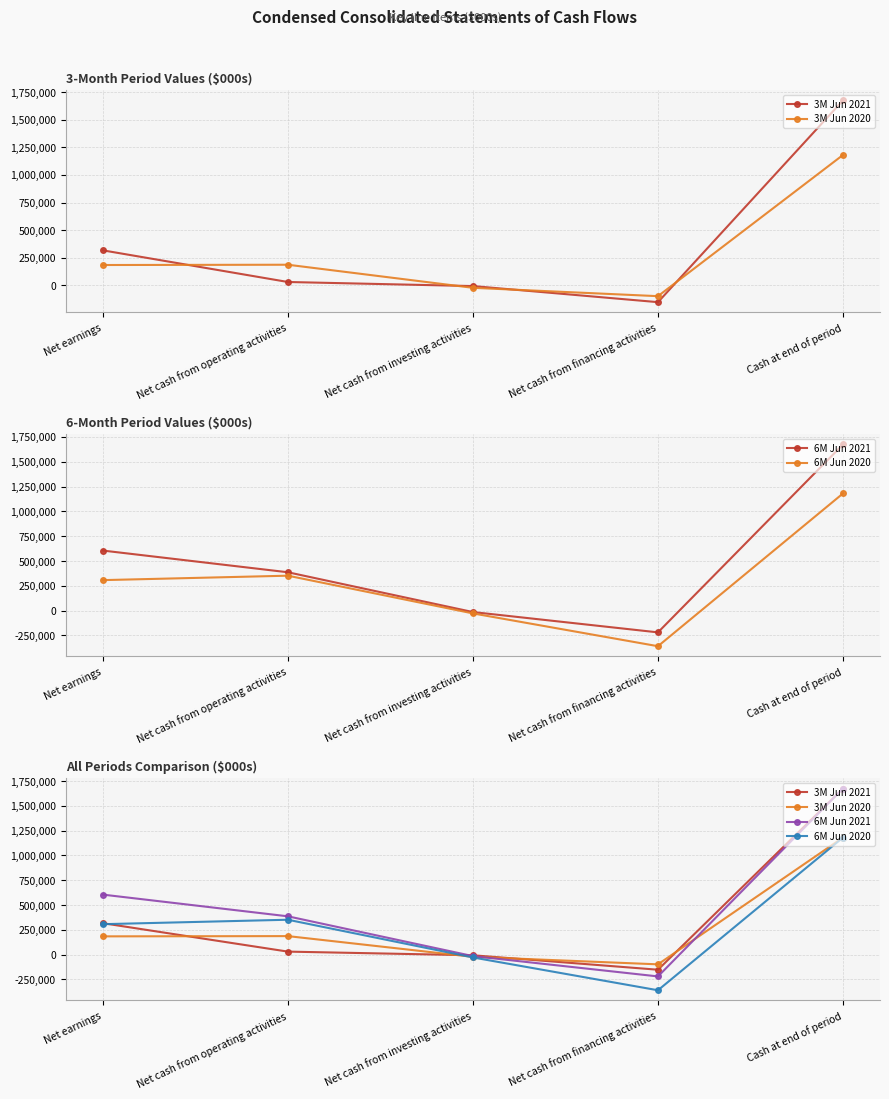

At how many categories does at least one series exceed -323209?

5